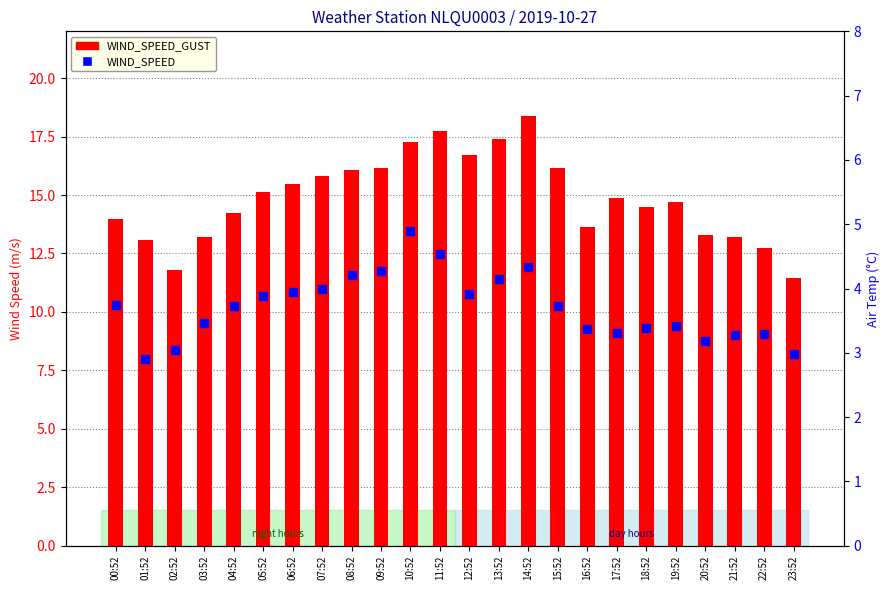

What are all the series names shown in the legend?

WIND_SPEED_GUST, WIND_SPEED